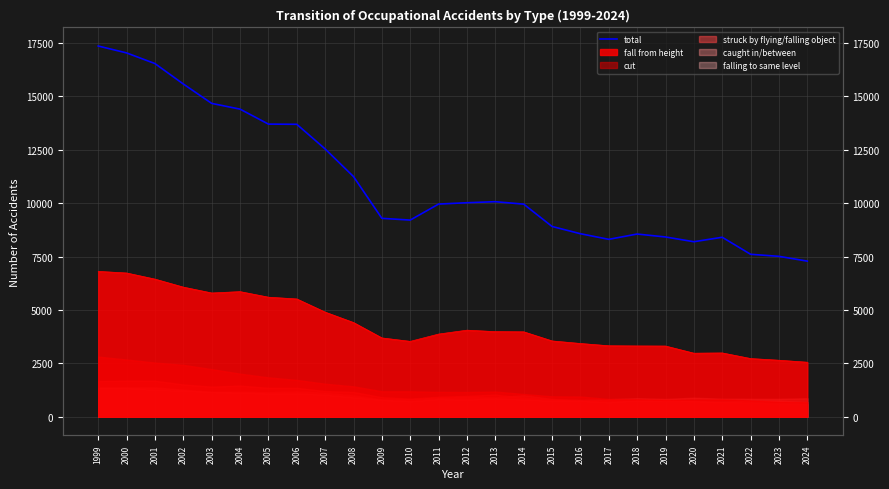

Reading right to left, transcribe all the data shown in this chart.

2024=7285	2023=7510	2022=7606	2021=8403	2020=8194	2019=8417	2018=8554	2017=8306	2016=8569	2015=8909	2014=9955	2013=10069	2012=10021	2011=9958	2010=9208	2009=9290	2008=11245	2007=12539	2006=13694	2005=13703	2004=14404	2003=14673	2002=15581	2001=16538	2000=17037	1999=17360